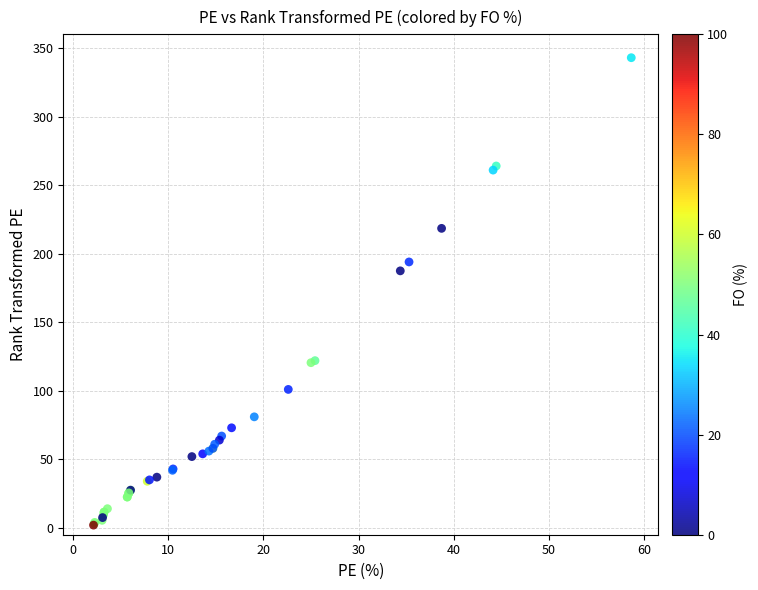

What Y value in the scatter plot is closest to 172?

187.5